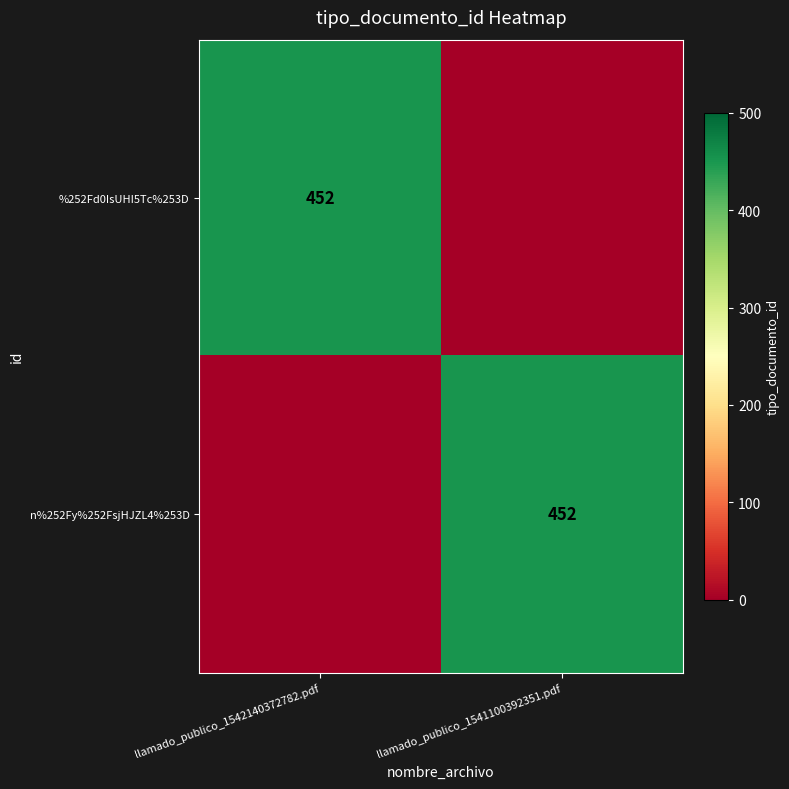

True or false: %252Fd0IsUHI5Tc%253D has a value of 228 at llamado_publico_1542140372782.pdf.

False